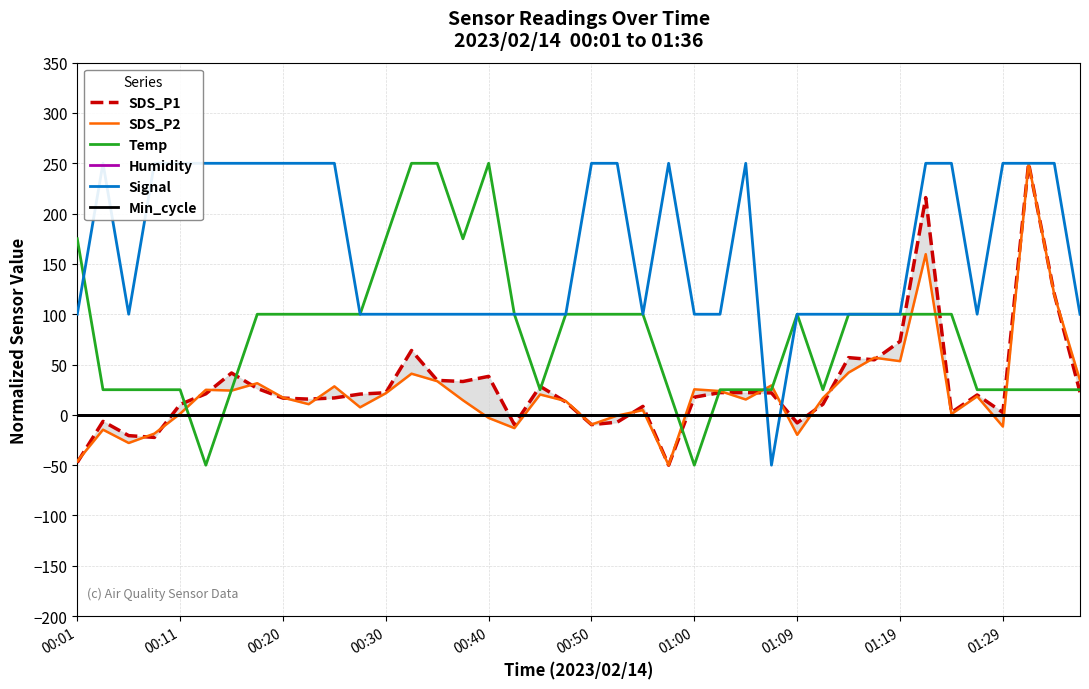

Reading right to left, extract all data points from this chart.

SDS_P1: 22.5	120.2	250.0	2.3	19.8	2.4	215.9	73.0	54.7	56.9	10.6	-7.9	21.8	22.1	22.1	17.6	-50.0	8.4	-7.2	-9.7	12.8	28.4	-9.7	38.3	33.2	34.3	64.0	22.0	20.7	16.8	15.7	16.7	26.2	41.6	20.9	10.4	-22.4	-20.6	-6.5	-47.3
SDS_P2: 34.2	119.3	250.0	-11.6	18.4	0.8	159.7	53.4	56.8	42.0	16.7	-19.8	29.3	15.3	23.7	25.4	-50.0	4.7	-0.7	-9.6	13.7	20.3	-13.2	-3.1	14.5	33.5	40.9	21.5	7.5	28.3	10.6	17.2	31.5	24.1	24.9	1.1	-18.6	-27.9	-14.7	-46.1
Temp: 25.0	25.0	25.0	25.0	25.0	100.0	100.0	100.0	100.0	100.0	25.0	100.0	25.0	25.0	25.0	-50.0	25.0	100.0	100.0	100.0	100.0	25.0	100.0	250.0	175.0	250.0	250.0	175.0	100.0	100.0	100.0	100.0	100.0	25.0	-50.0	25.0	25.0	25.0	25.0	175.0
Humidity: 0.0	0.0	0.0	0.0	0.0	0.0	0.0	0.0	0.0	0.0	0.0	0.0	0.0	0.0	0.0	0.0	0.0	0.0	0.0	0.0	0.0	0.0	0.0	0.0	0.0	0.0	0.0	0.0	0.0	0.0	0.0	0.0	0.0	0.0	0.0	0.0	0.0	0.0	0.0	0.0
Signal: 100.0	250.0	250.0	250.0	100.0	250.0	250.0	100.0	100.0	100.0	100.0	100.0	-50.0	250.0	100.0	100.0	250.0	100.0	250.0	250.0	100.0	100.0	100.0	100.0	100.0	100.0	100.0	100.0	100.0	250.0	250.0	250.0	250.0	250.0	250.0	250.0	250.0	100.0	250.0	100.0
Min_cycle: 0.0	0.0	0.0	0.0	0.0	0.0	0.0	0.0	0.0	0.0	0.0	0.0	0.0	0.0	0.0	0.0	0.0	0.0	0.0	0.0	0.0	0.0	0.0	0.0	0.0	0.0	0.0	0.0	0.0	0.0	0.0	0.0	0.0	0.0	0.0	0.0	0.0	0.0	0.0	0.0